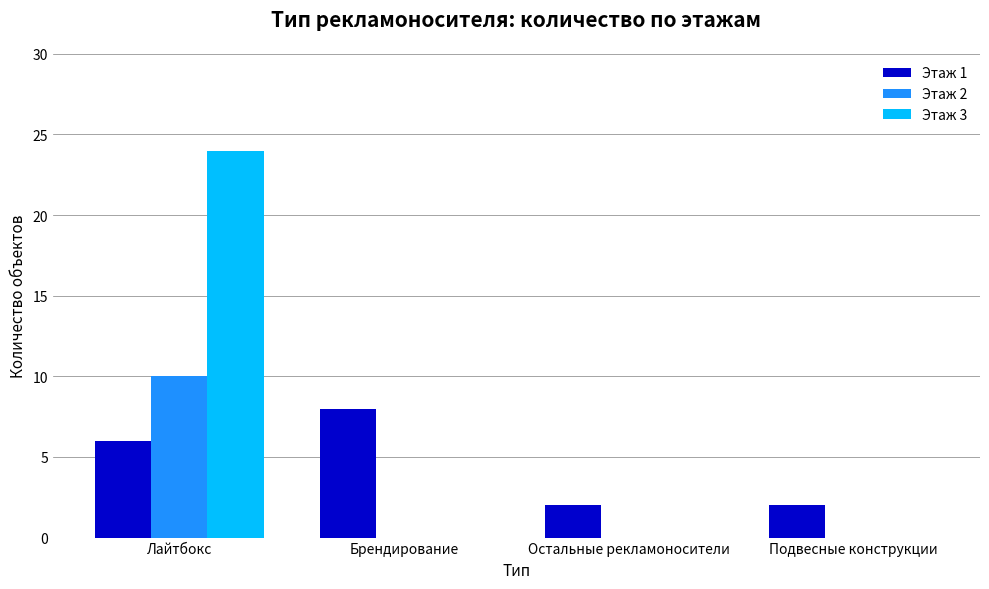

Between Брендирование and Подвесные конструкции, which series saw the biggest shift?

Этаж 1